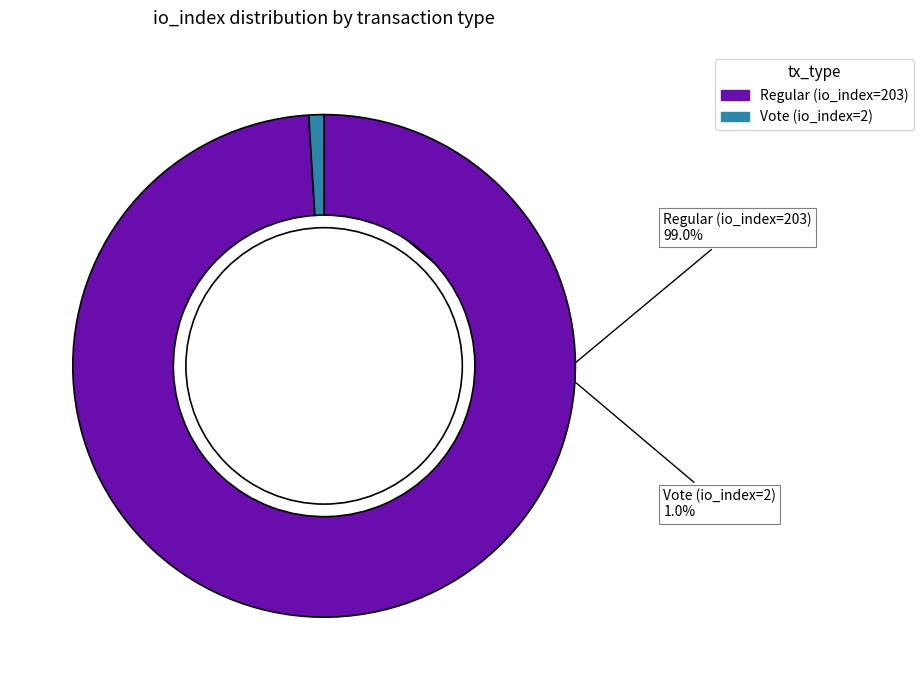

To the nearest percent, what percentage of the pie is Vote (io_index=2)?

1%